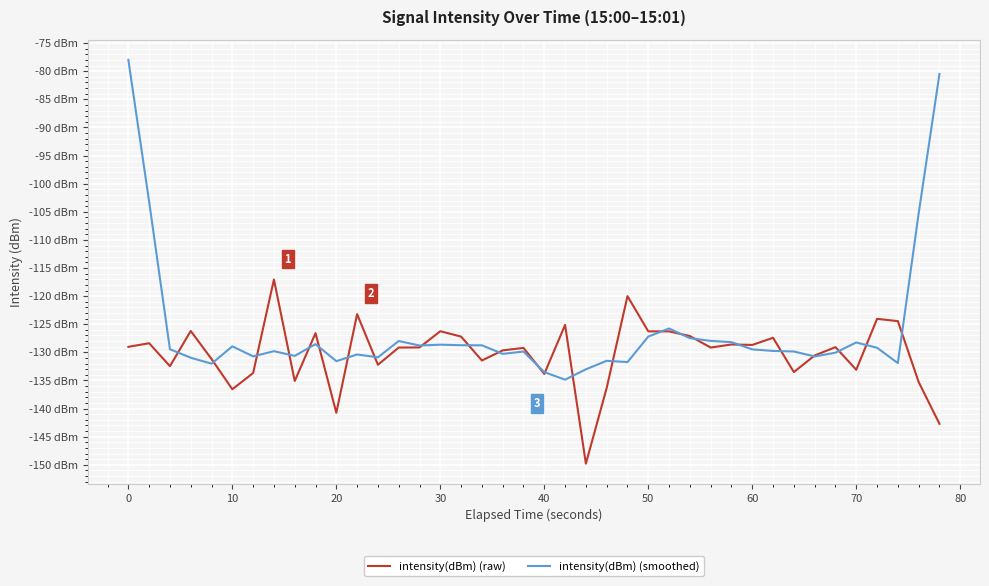

What are all the series names shown in the legend?

intensity(dBm) (raw), intensity(dBm) (smoothed)